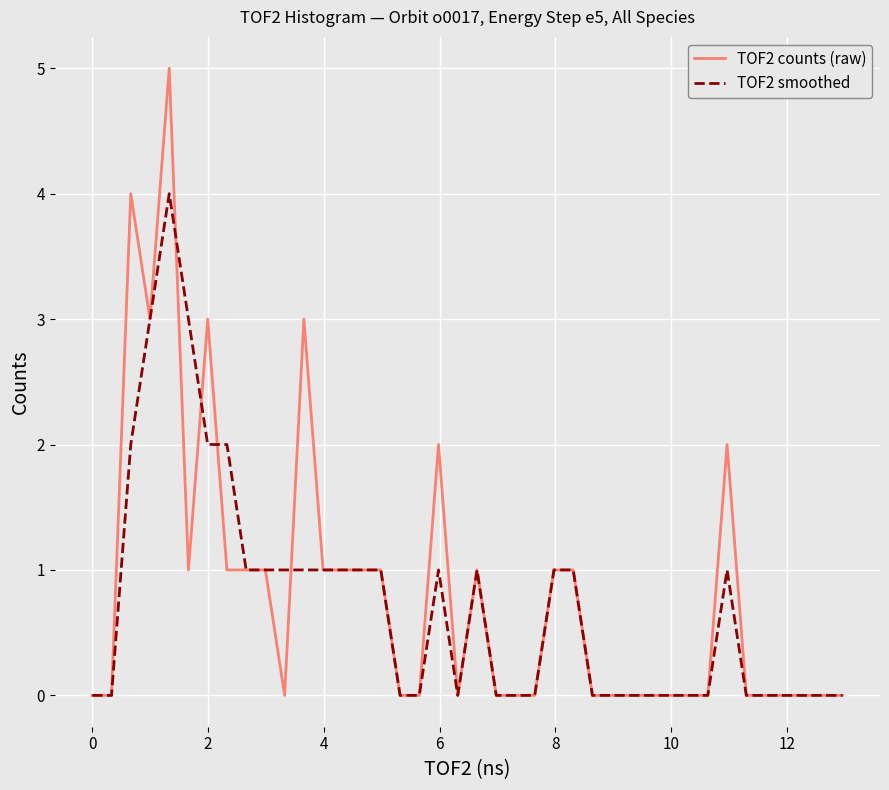

Rank the series by their maximum value, from highest to lowest.

TOF2 counts (raw), TOF2 smoothed